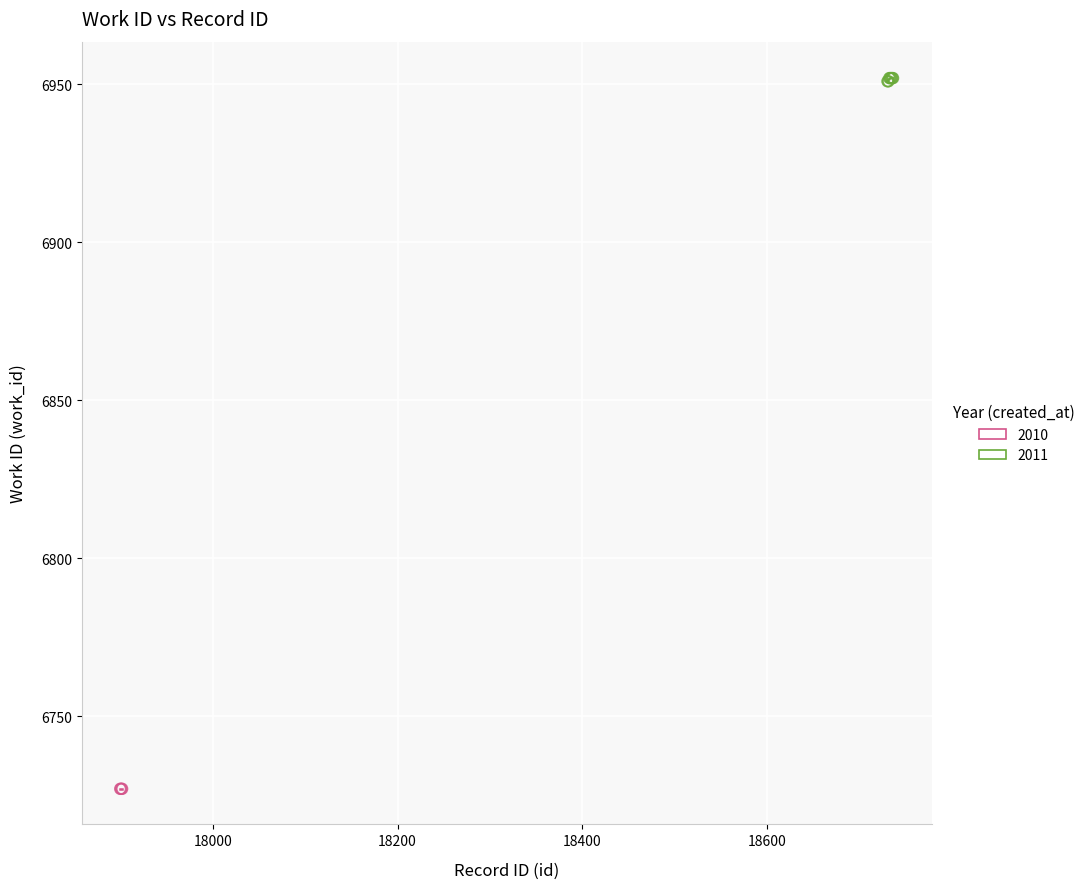

Which series reaches the minimum Y coordinate?

2010